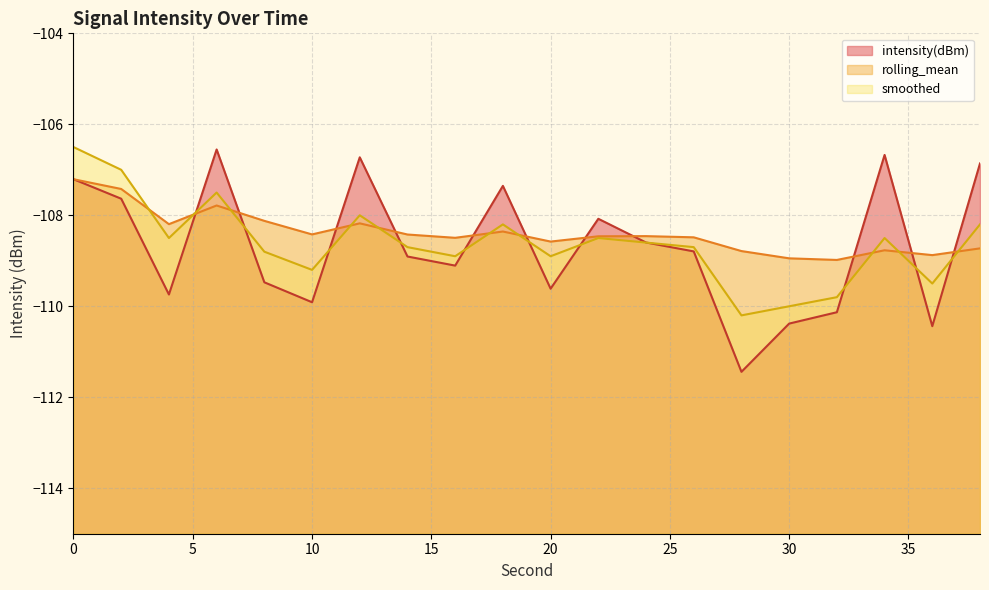

At how many categories does at least one series exceed -108?

7